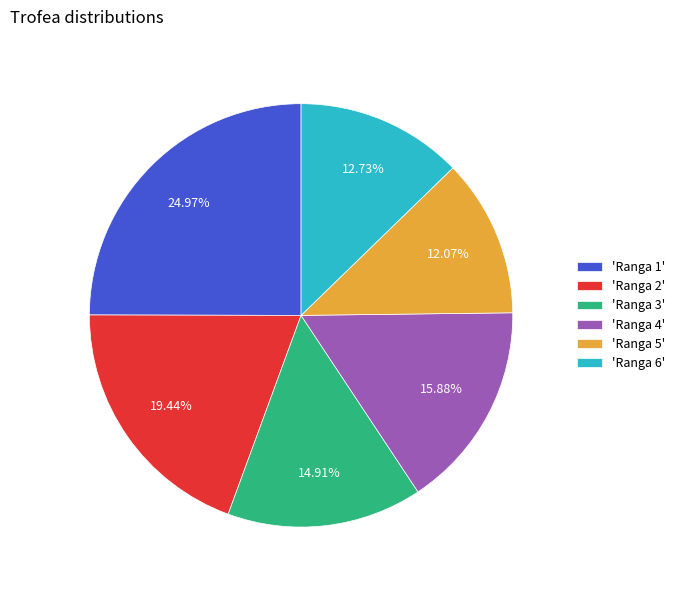

Which slice is the largest?

'Ranga 1'